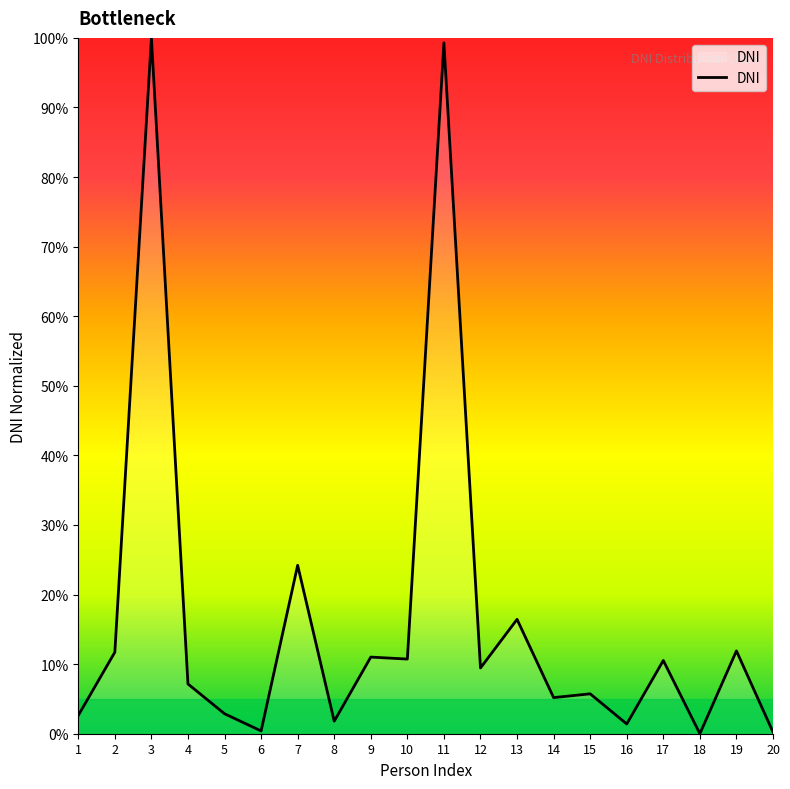

What is the approximate value at 14?

5.2